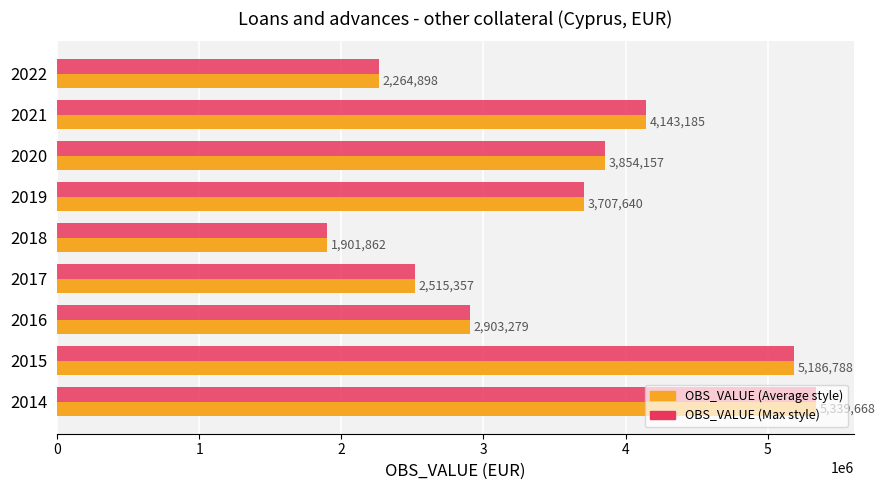

At which category does the chart reach its minimum across all series?

2018